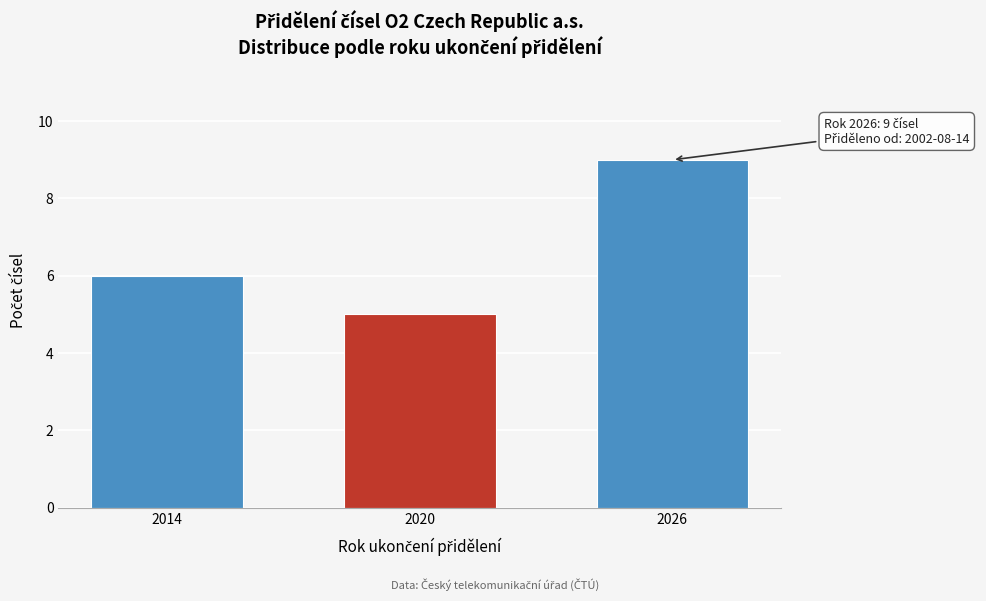

Reading left to right, what are all the values shown in this chart?

2014=6	2020=5	2026=9